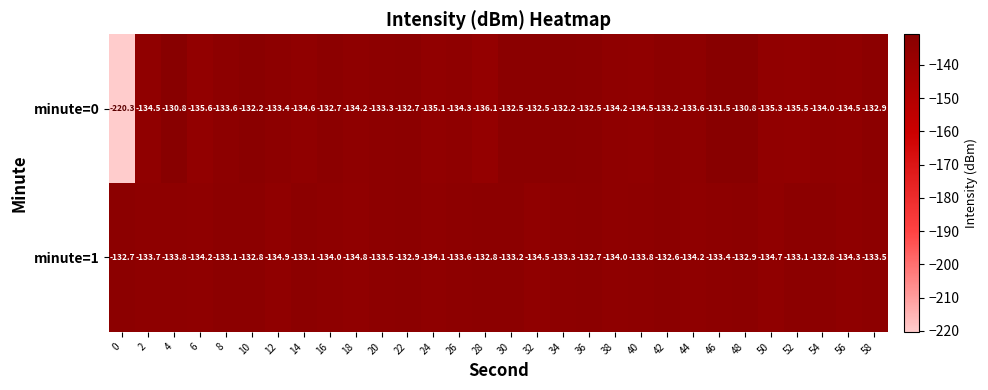

What is the total value across all series at 12?

-268.3